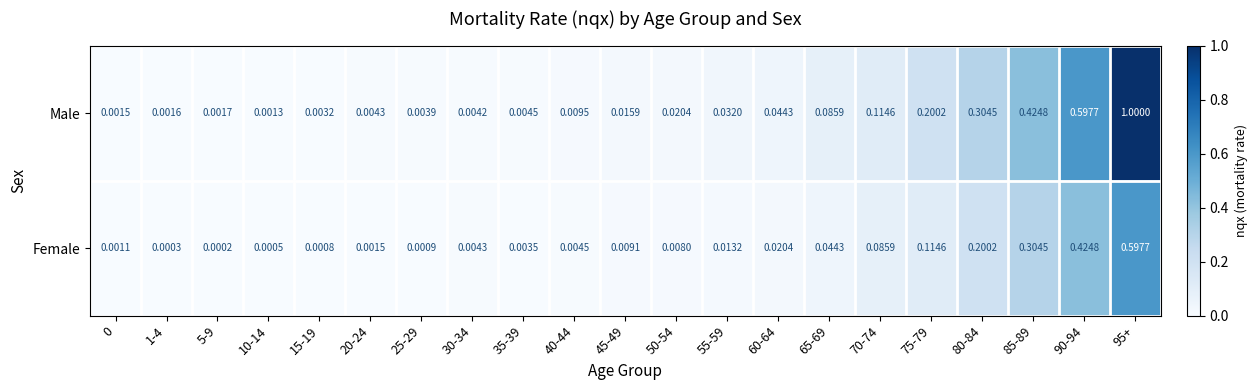

Rank the series by their average value, from highest to lowest.

Male, Female